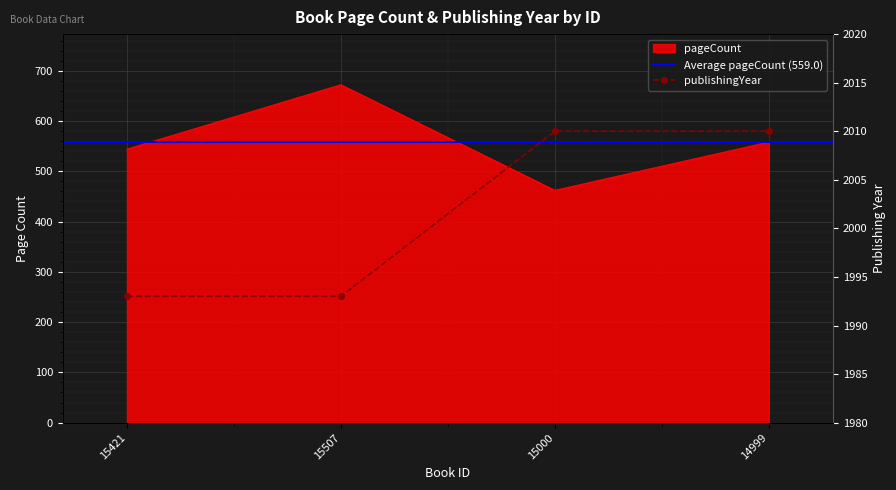

True or false: publishingYear and pageCount intersect in this chart.

False